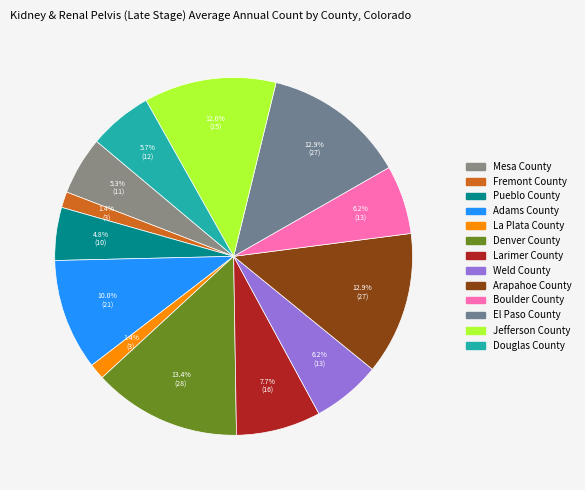

How many segments does this pie chart have?

13